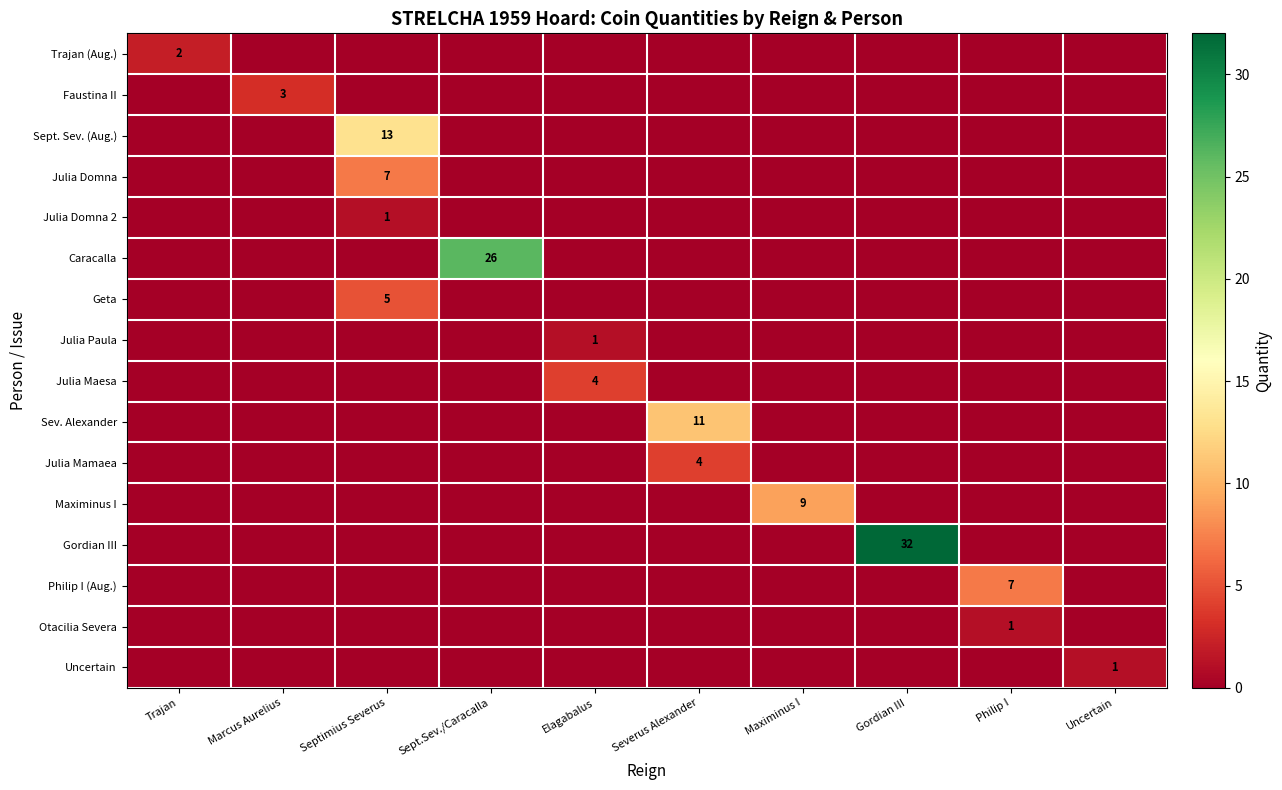

The value of Julia Domna at Septimius Severus is 7. True or false?

True